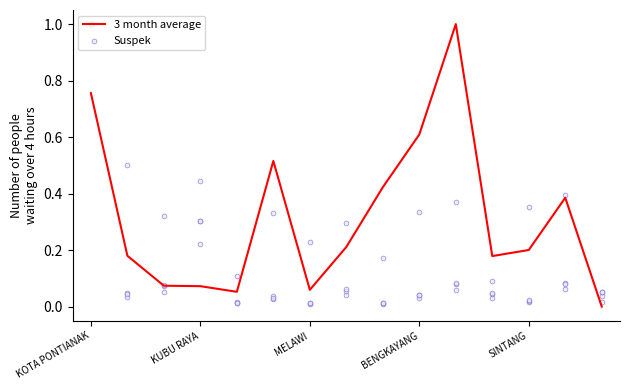

What is the maximum value for 3 month average?

1.0